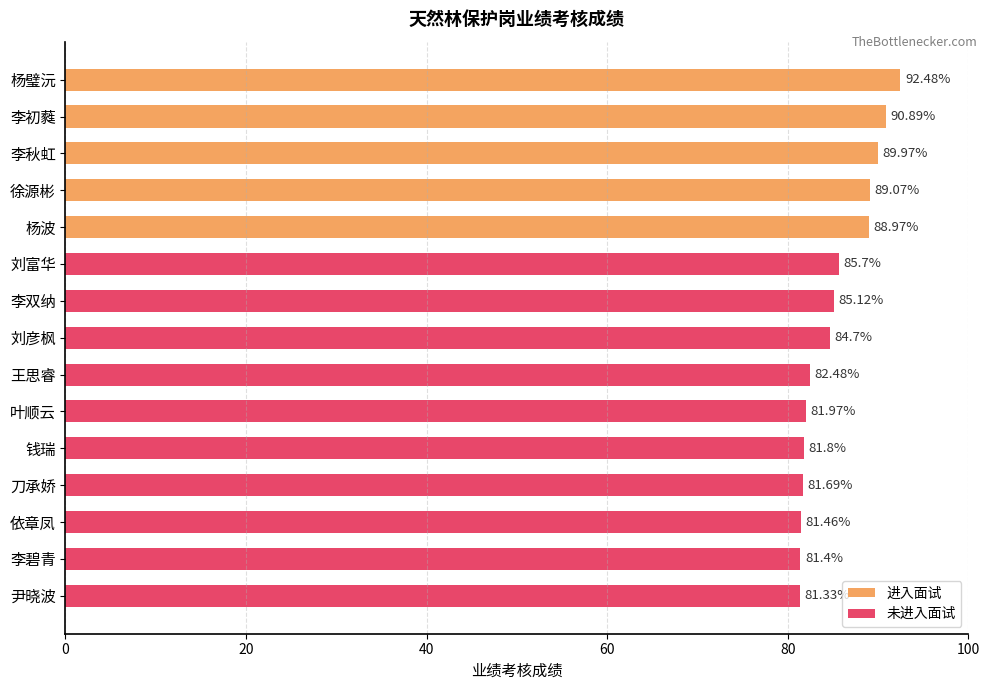

How many data points does each series have?

15